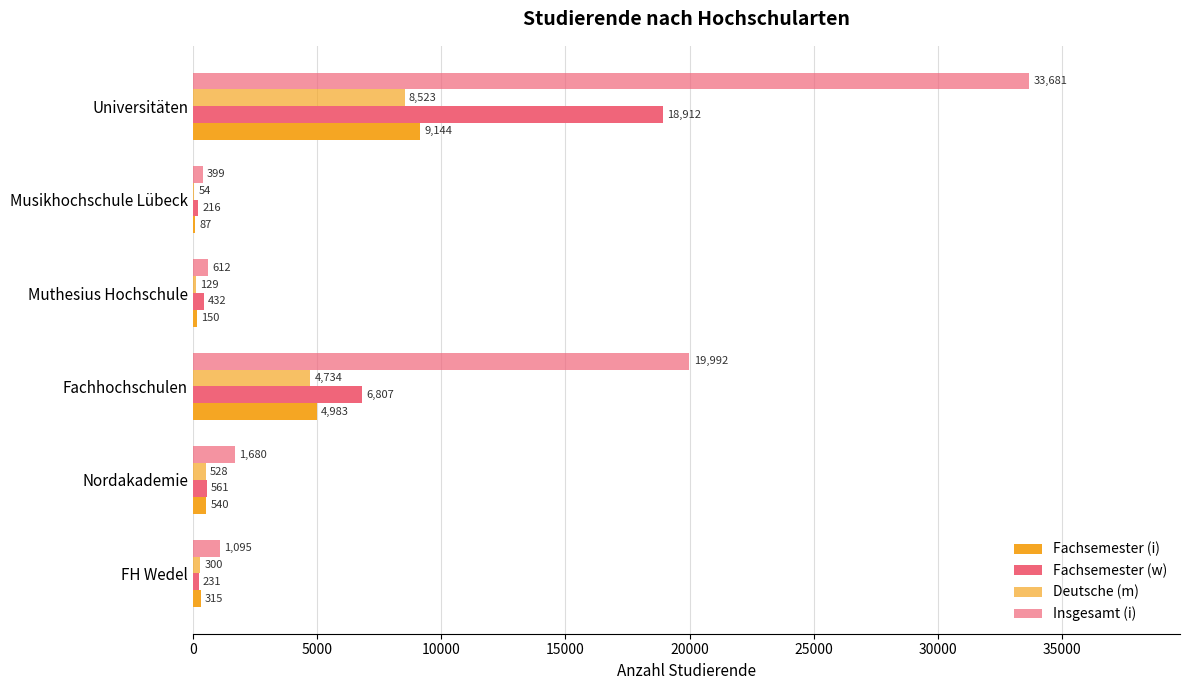

List the series in order of their peak value, lowest first.

Deutsche (m), Fachsemester (i), Fachsemester (w), Insgesamt (i)